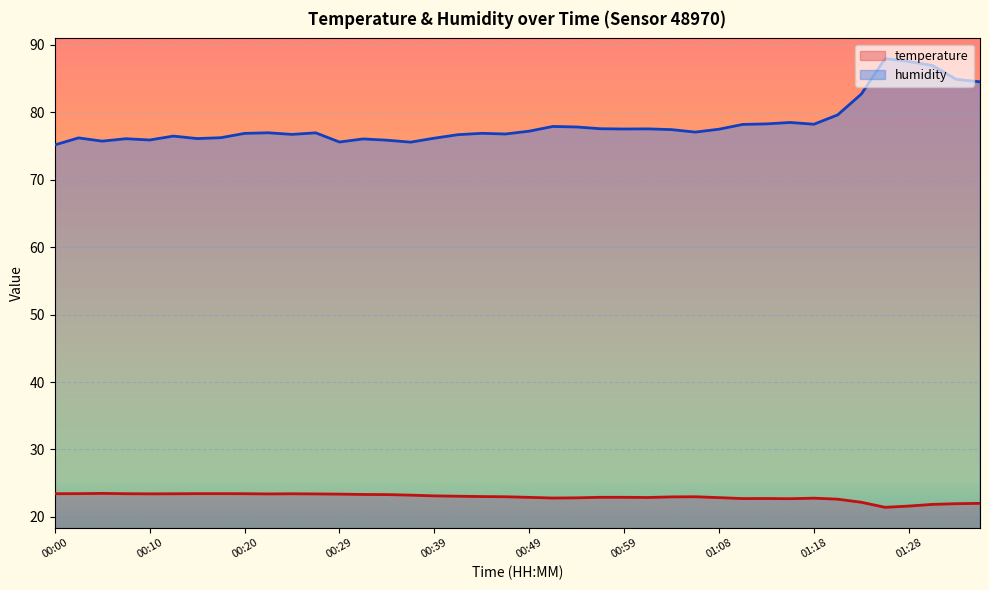

True or false: humidity and temperature cross at least once.

False